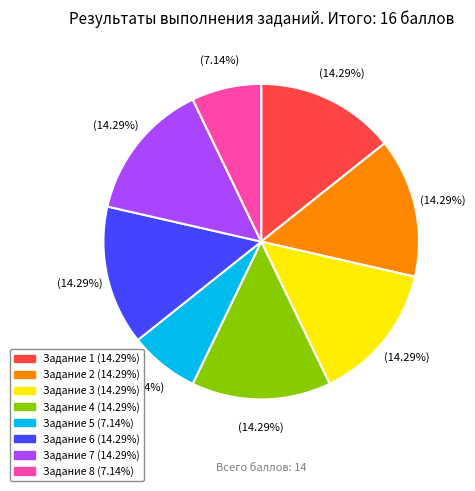

Which has a higher value, Задание 2 or Задание 8?

Задание 2